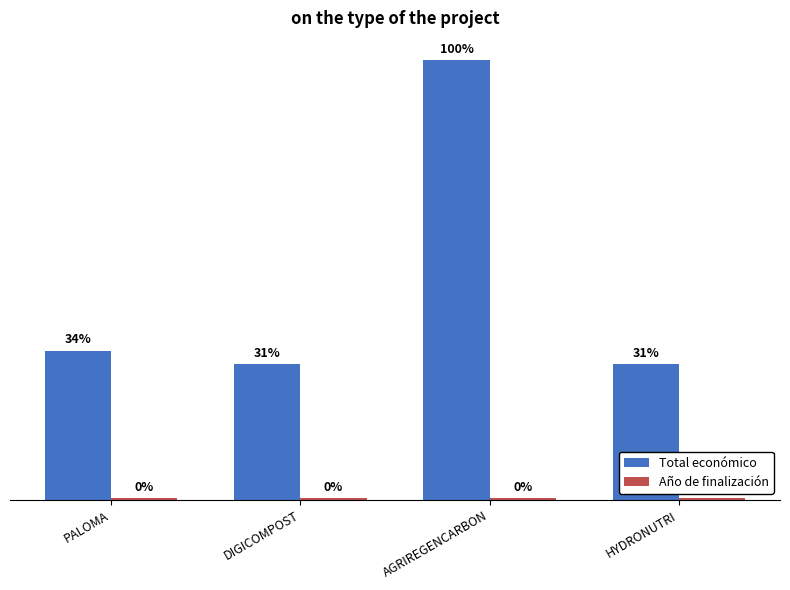

Does the chart contain stacked bars?

No